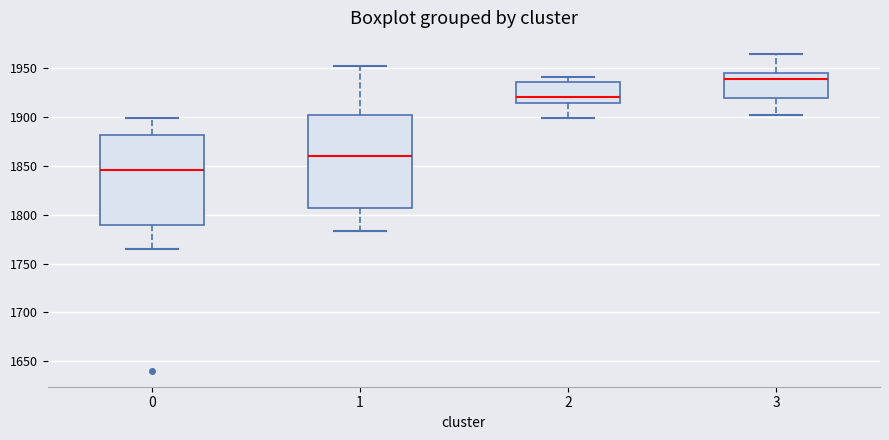

Which box has the highest median line?

3